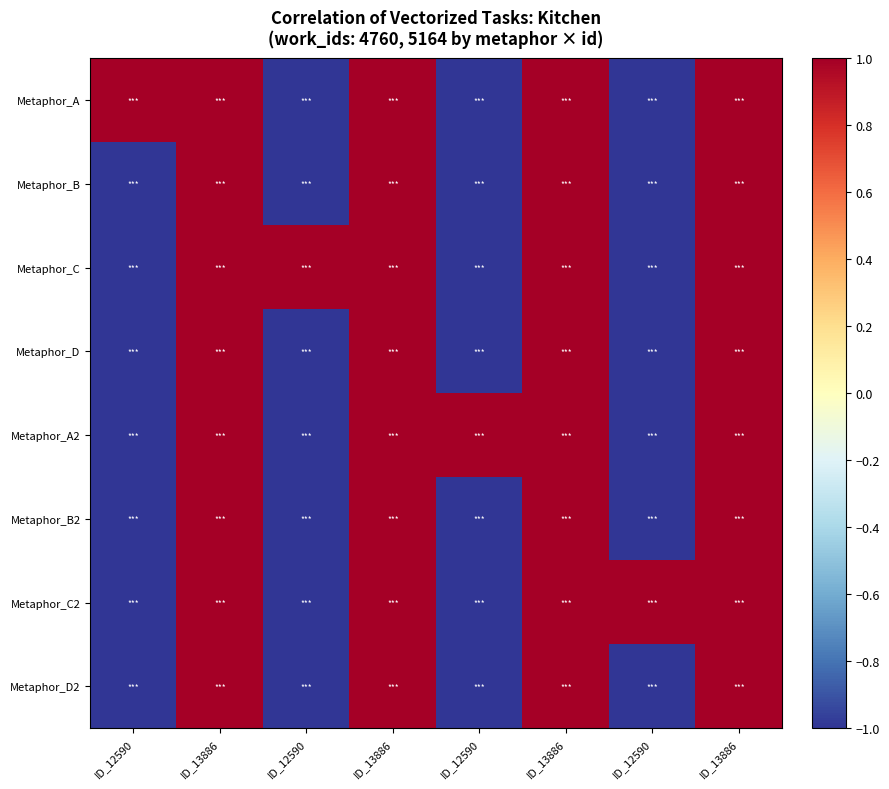

What is the smallest value displayed?

-1